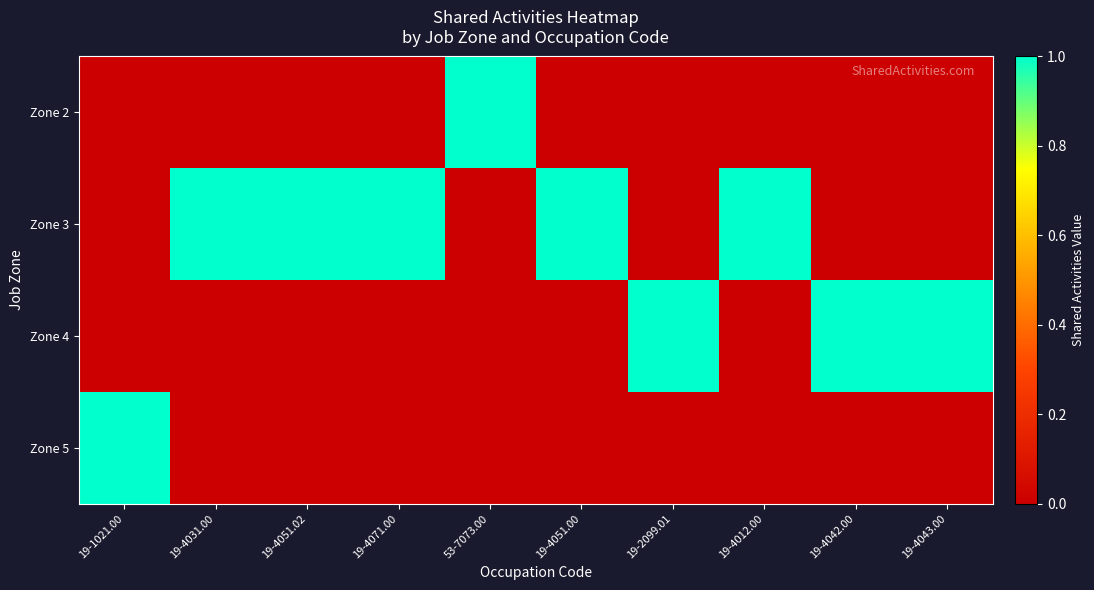

Reading right to left, extract all data points from this chart.

Zone 2: 19-4043.00=0	19-4042.00=0	19-4012.00=0	19-2099.01=0	19-4051.00=0	53-7073.00=1	19-4071.00=0	19-4051.02=0	19-4031.00=0	19-1021.00=0
Zone 3: 19-4043.00=0	19-4042.00=0	19-4012.00=1	19-2099.01=0	19-4051.00=1	53-7073.00=0	19-4071.00=1	19-4051.02=1	19-4031.00=1	19-1021.00=0
Zone 4: 19-4043.00=1	19-4042.00=1	19-4012.00=0	19-2099.01=1	19-4051.00=0	53-7073.00=0	19-4071.00=0	19-4051.02=0	19-4031.00=0	19-1021.00=0
Zone 5: 19-4043.00=0	19-4042.00=0	19-4012.00=0	19-2099.01=0	19-4051.00=0	53-7073.00=0	19-4071.00=0	19-4051.02=0	19-4031.00=0	19-1021.00=1